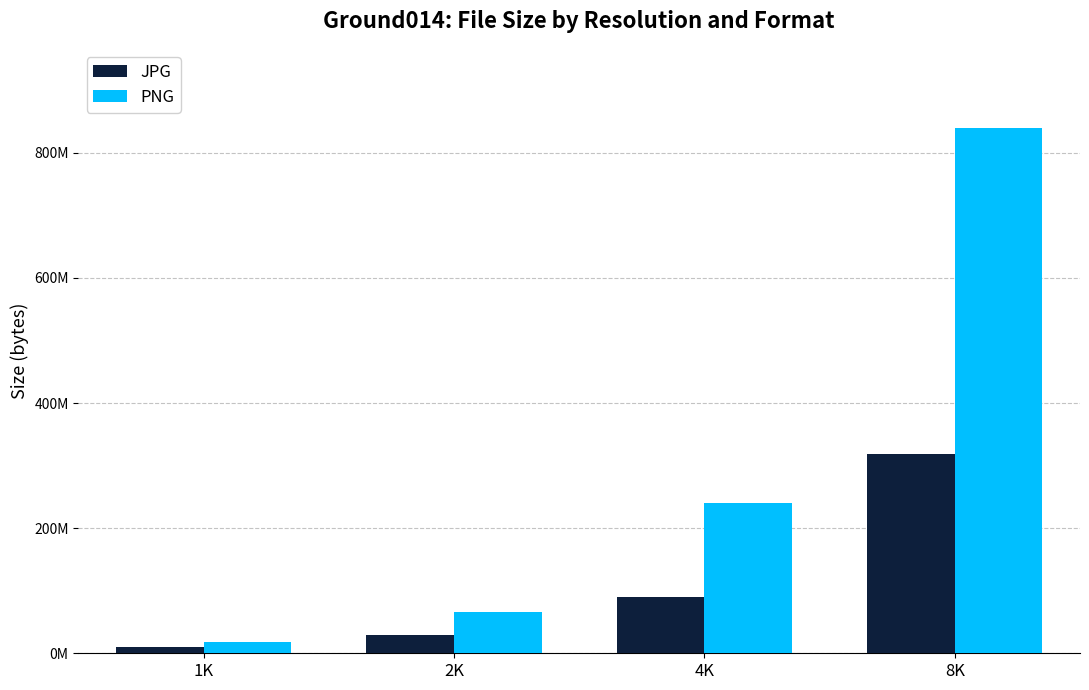

What is the label of the 3rd bar from the right?

2K